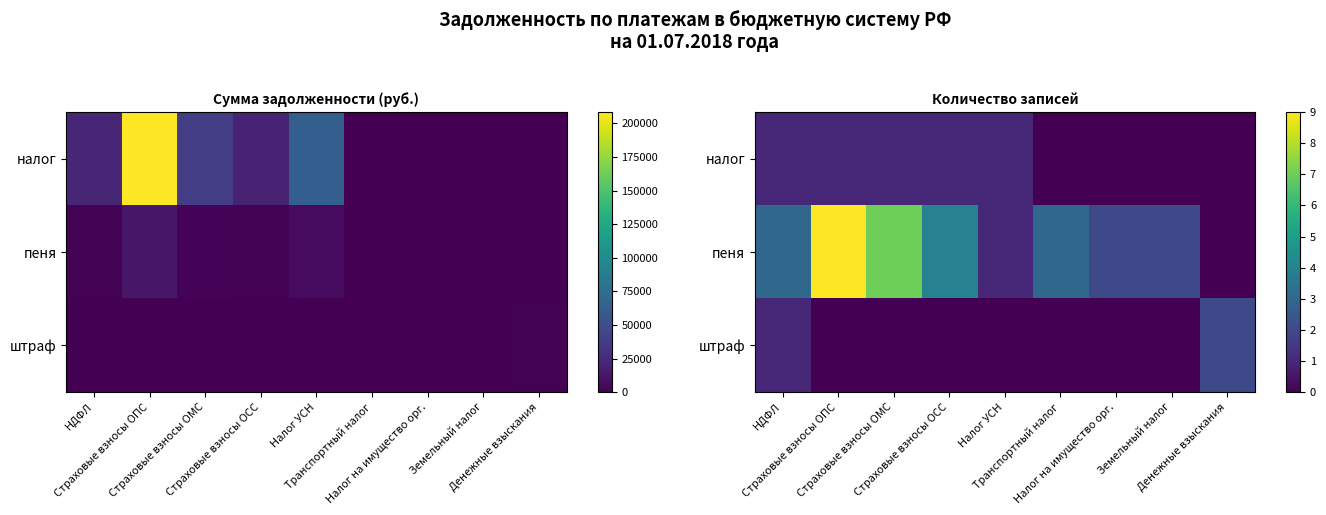

Between Денежные взыскания and НДФЛ, which is larger?

НДФЛ